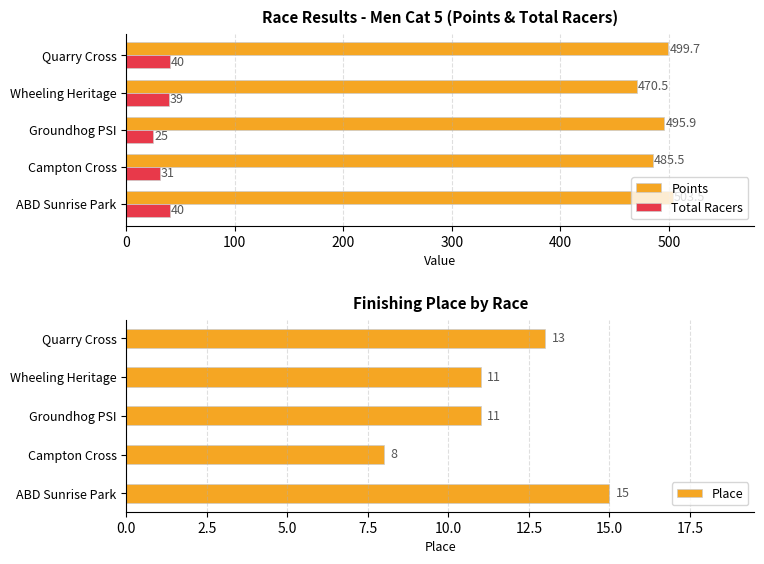

At how many categories does at least one series exceed 212?

5